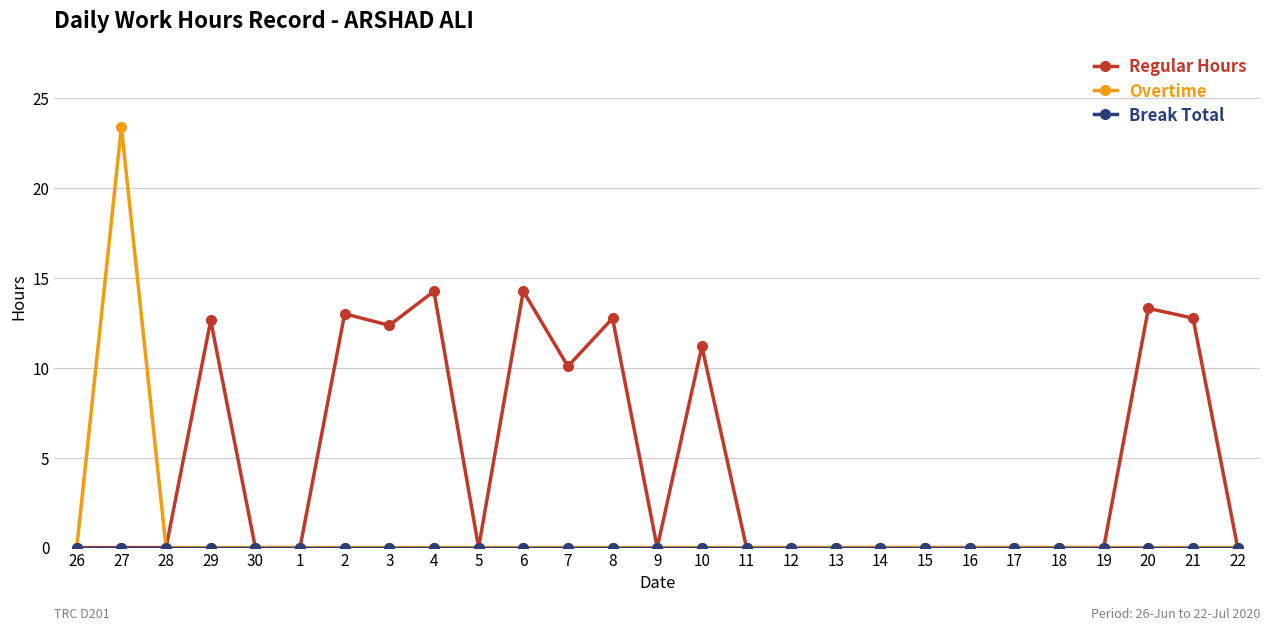

Which series has the largest range (max minus min)?

Overtime